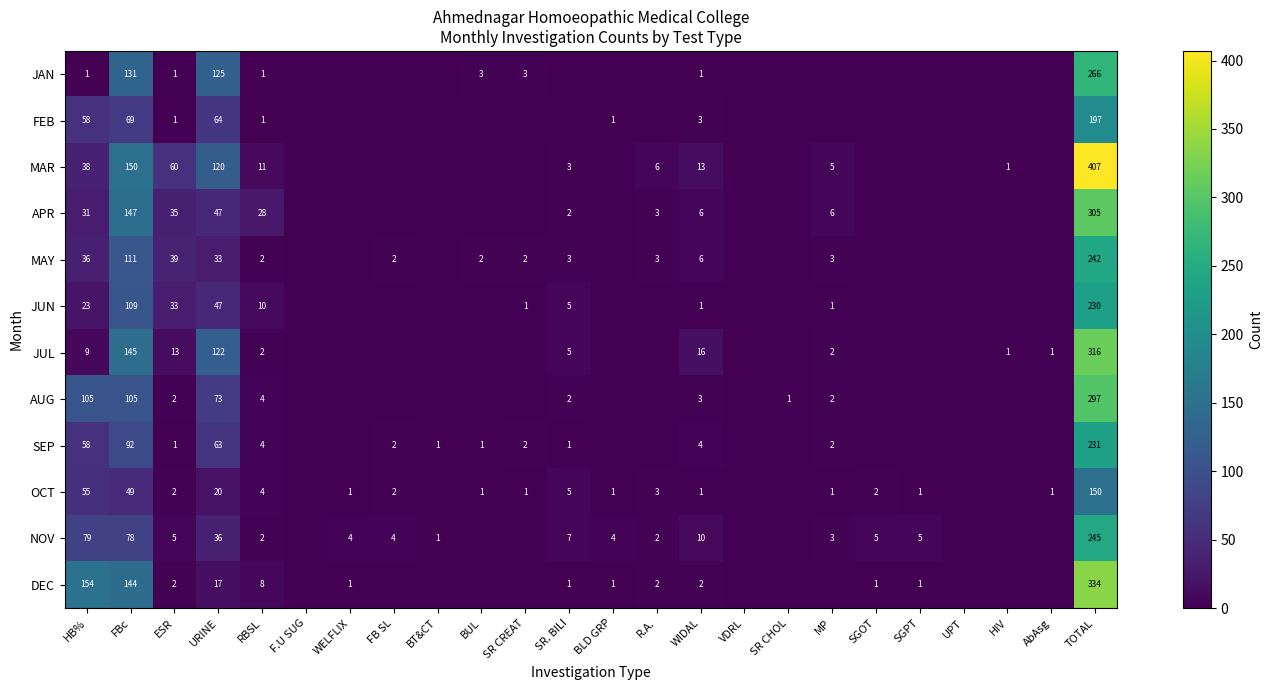

The value of AUG at TOTAL is 152. True or false?

False